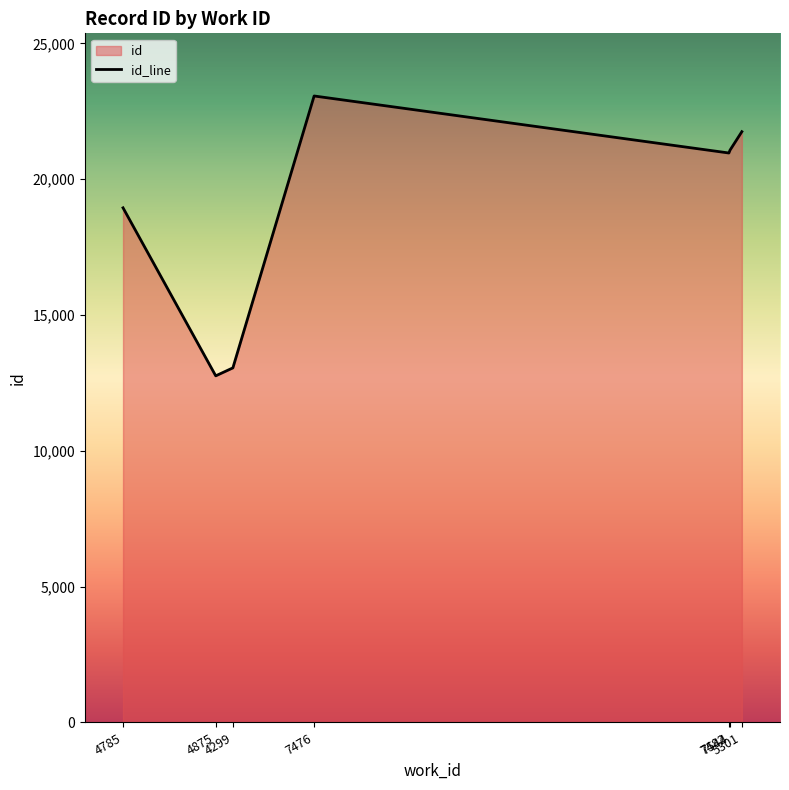

What position from the left is 7544?

6